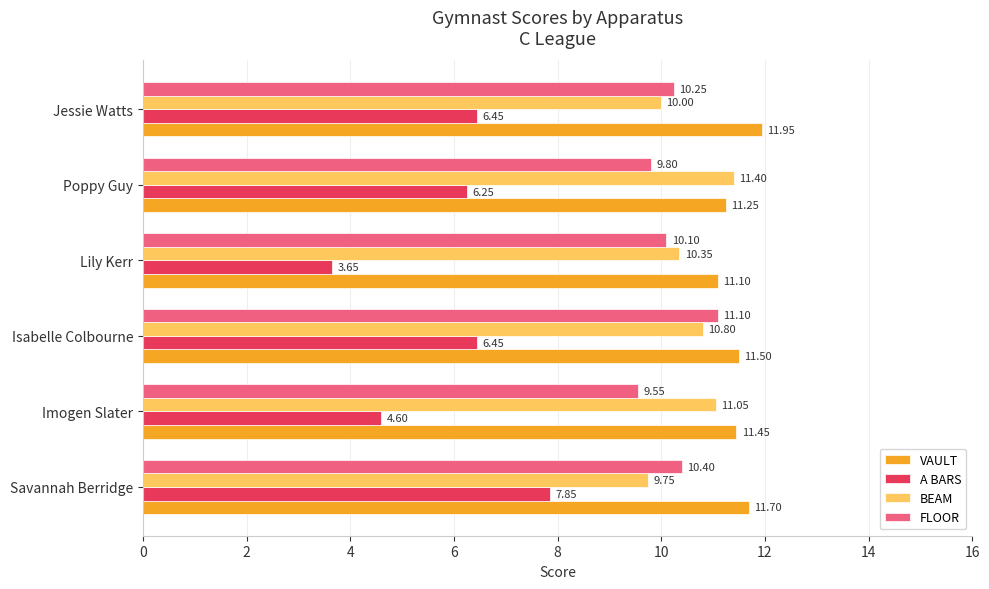

What are all the series names shown in the legend?

VAULT, A BARS, BEAM, FLOOR